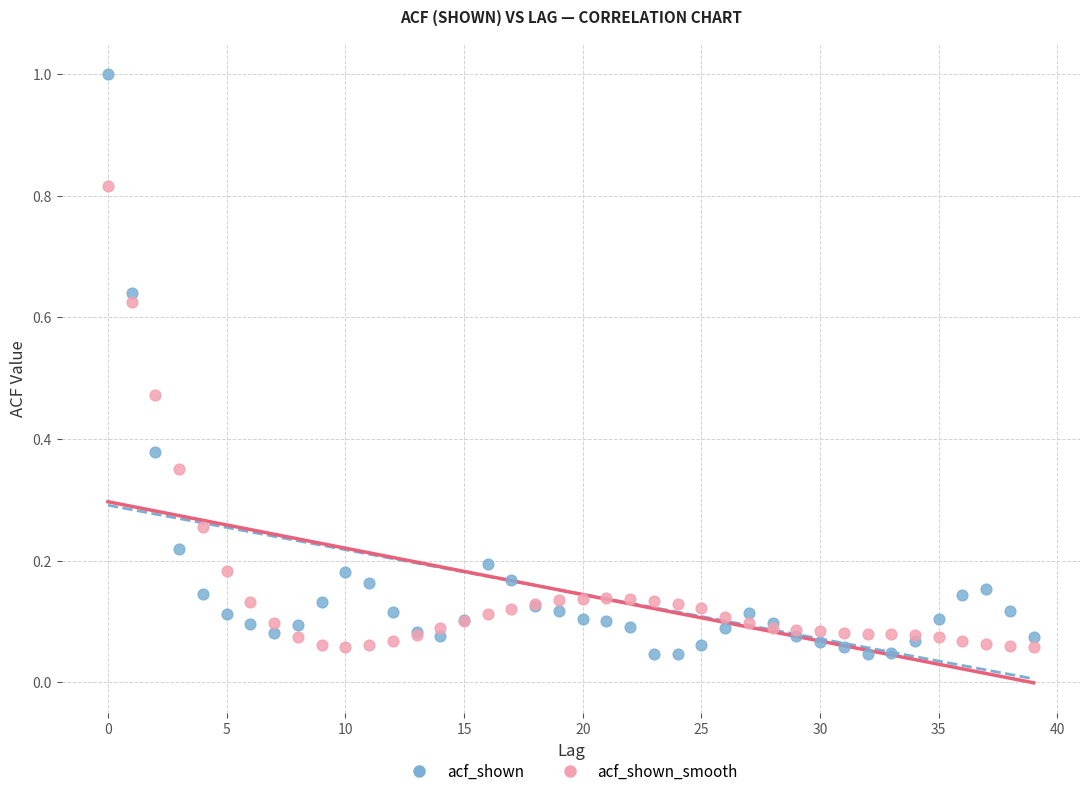

Which series contains the highest Y value?

acf_shown